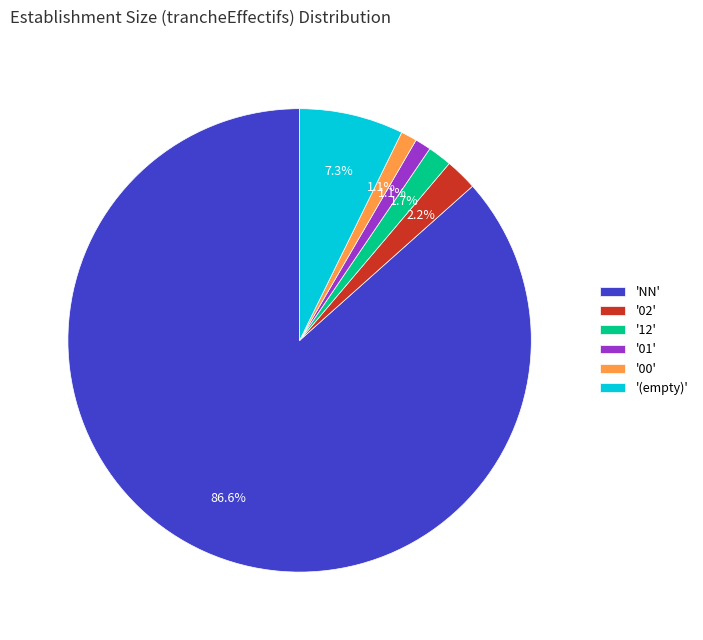

Combined, do 'NN' and '01' account for over 50%?

Yes